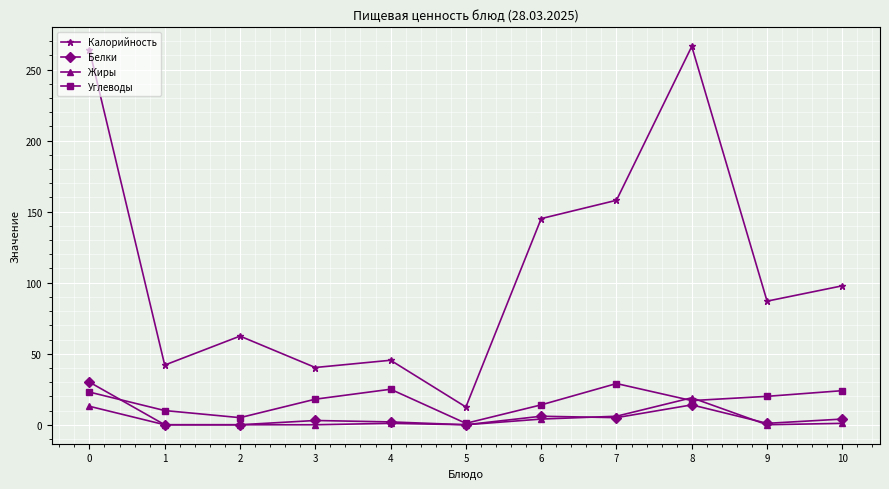

At which category does Углеводы reach its first local valley?

2